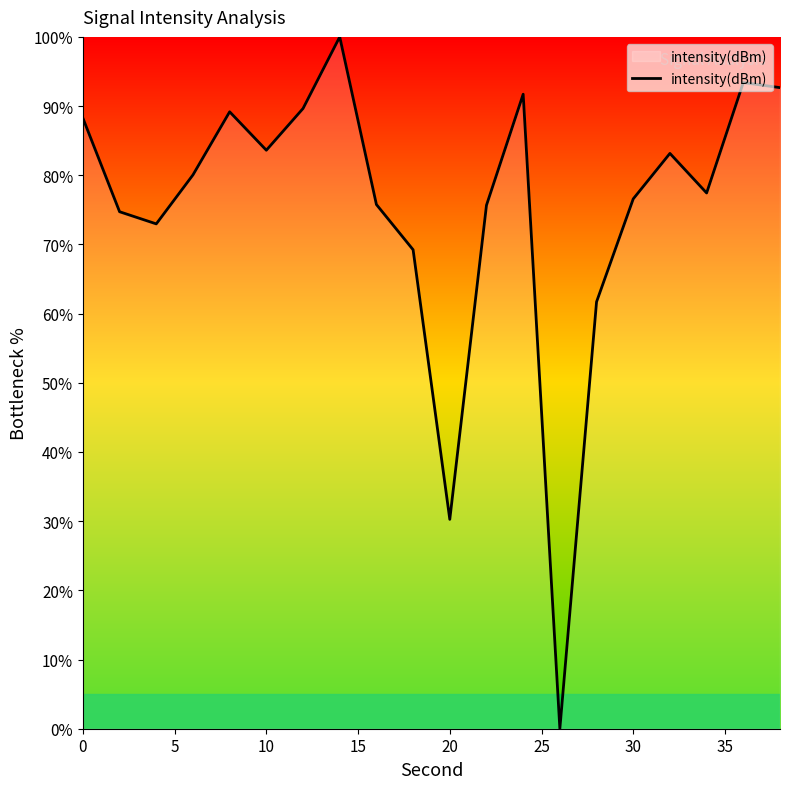

What is the greatest value displayed?

100.0